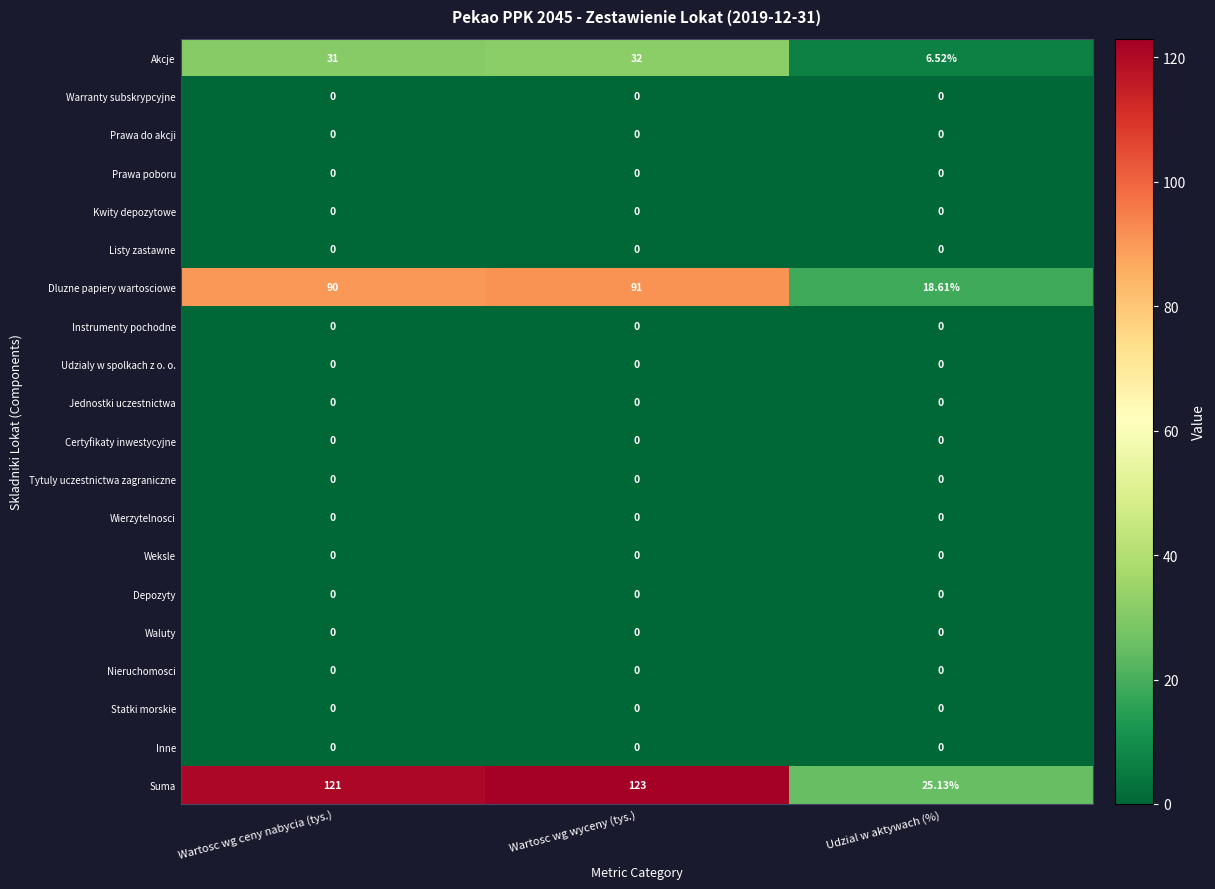

Which series has the widest spread of values?

Suma